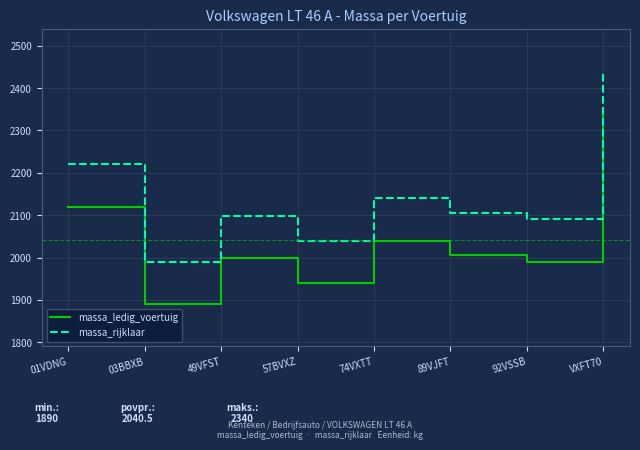

What position from the left is 49VFST?

3